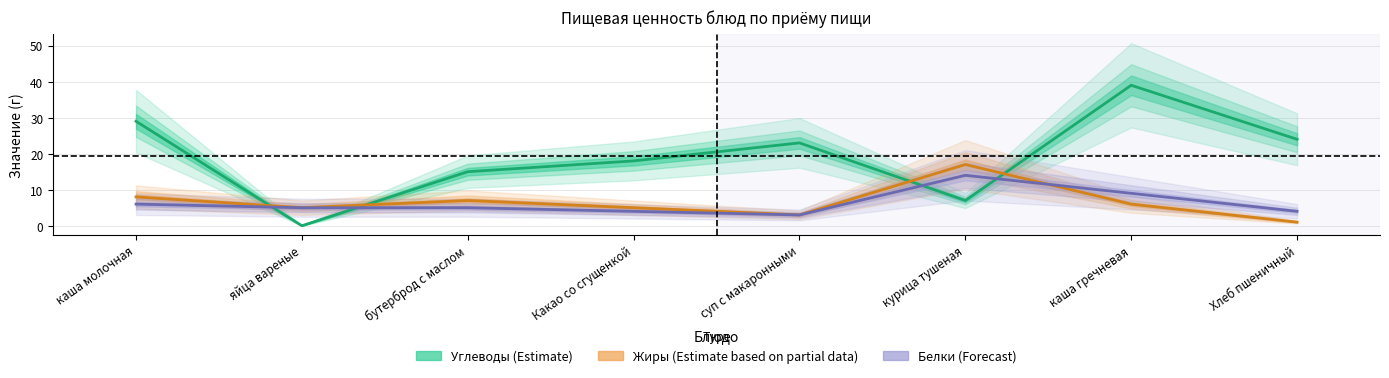

True or false: Белки (Forecast) and Углеводы (Estimate) intersect in this chart.

True